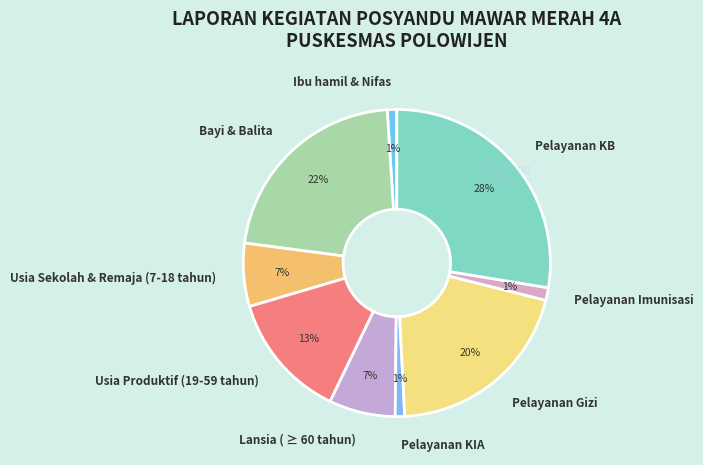

Which has a higher value, Pelayanan KB or Usia Produktif (19-59 tahun)?

Pelayanan KB